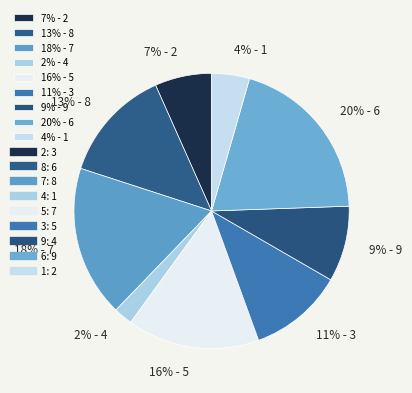

To the nearest percent, what is the average slice percentage?

11%